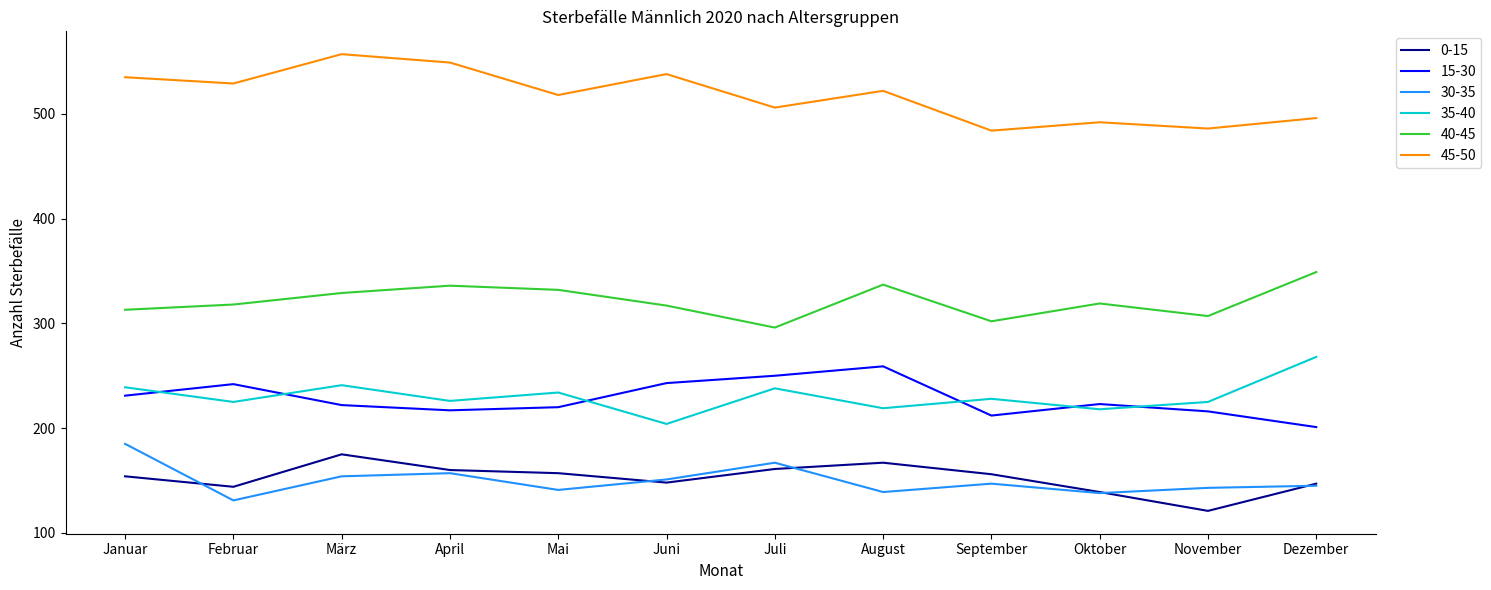

True or false: 0-15 and 15-30 cross at least once.

False